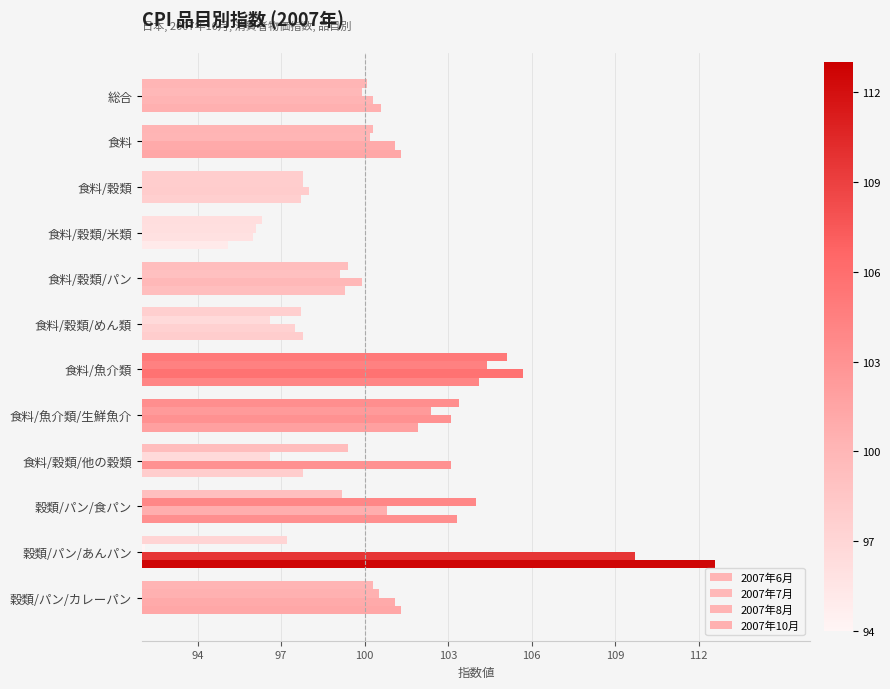

How many data points in 2007年10月 are less than 101?

6